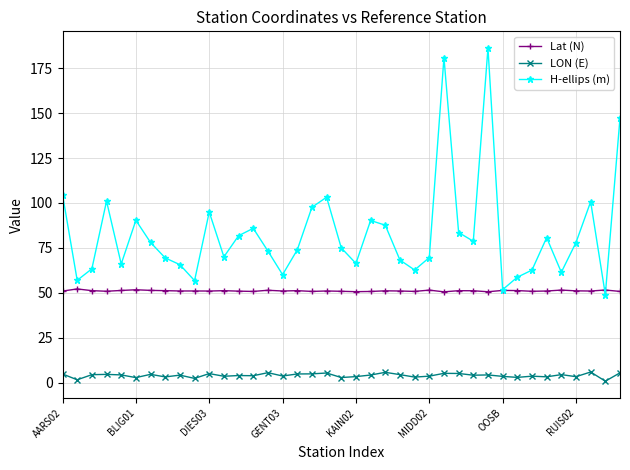

True or false: H-ellips (m) and LON (E) cross at least once.

False